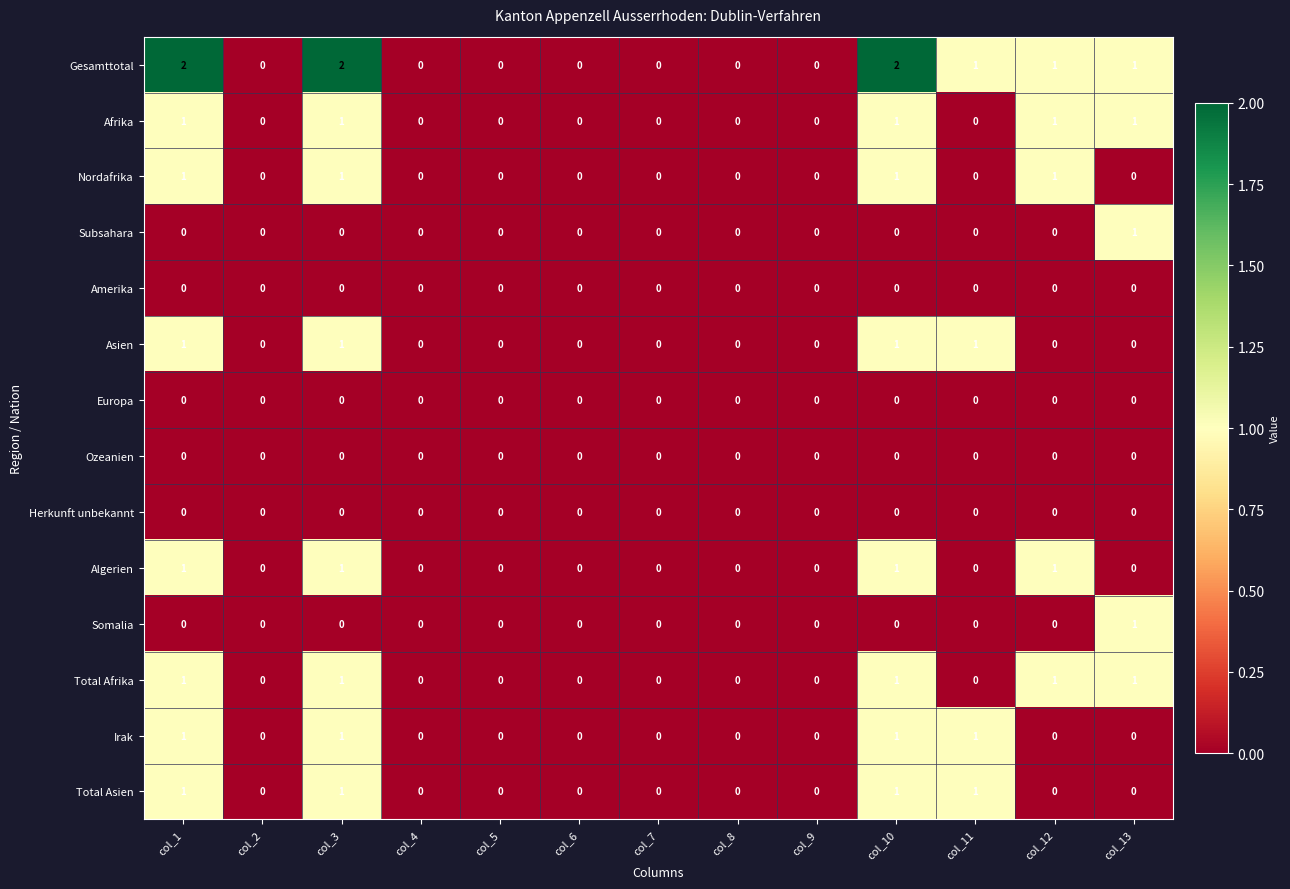

Which series has the widest spread of values?

Gesamttotal